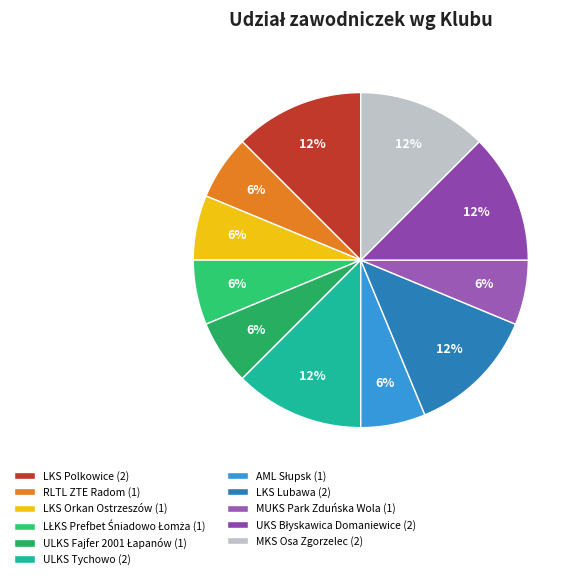

To the nearest percent, what is the combined percentage of LKS Orkan Ostrzeszów and MKS Osa Zgorzelec?

19%